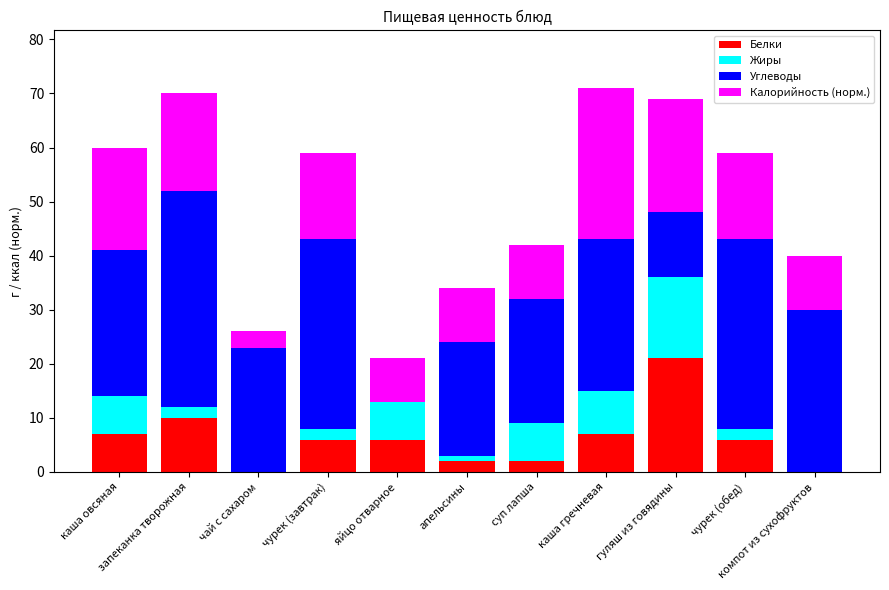

What is the highest value of the Белки series?

21